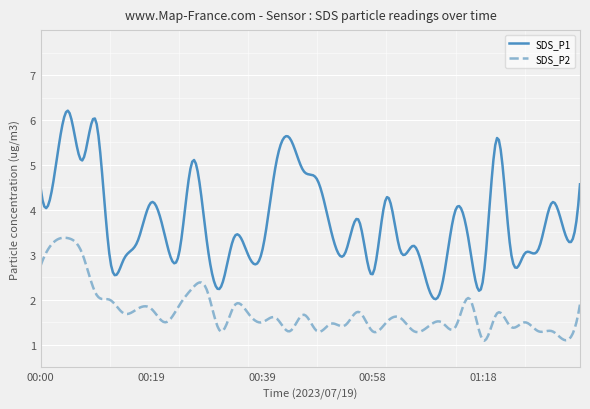

What is the difference between the maximum and minimum values in the SDS_P1 series?

4.2